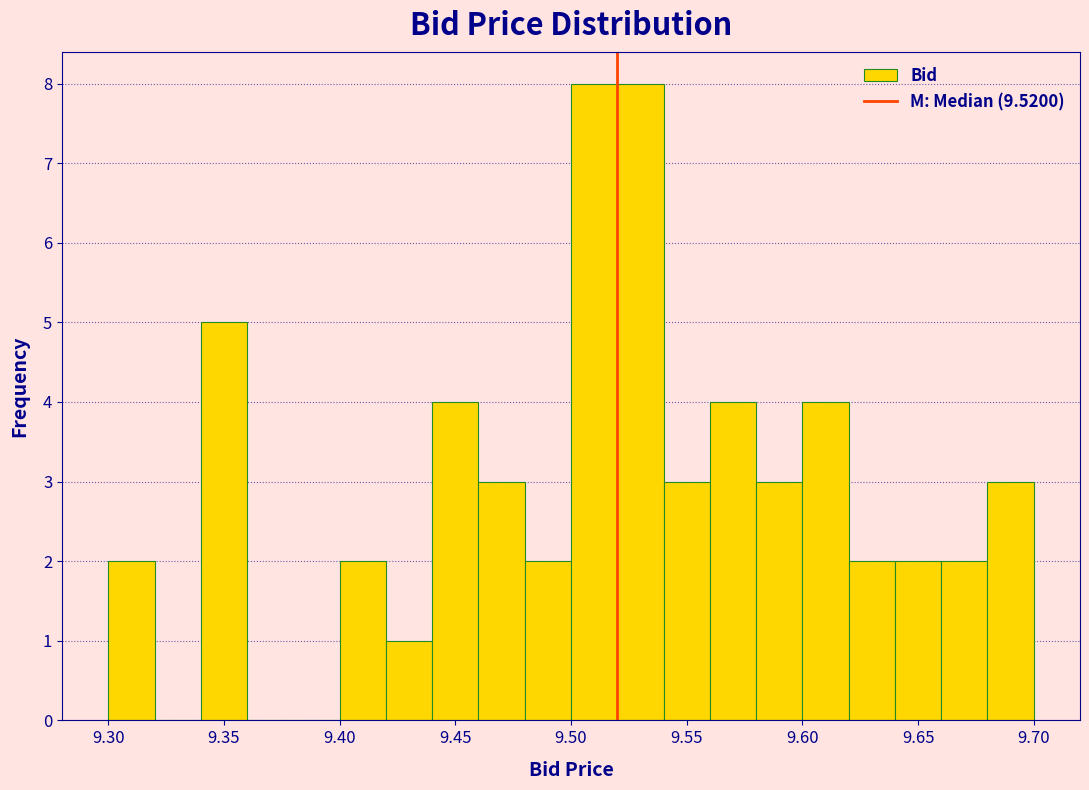

How tall is the bar that spans 9.62 to 9.64 on the x-axis? The values are not printed on the chart, so give them approximately, as read against the axis.

2